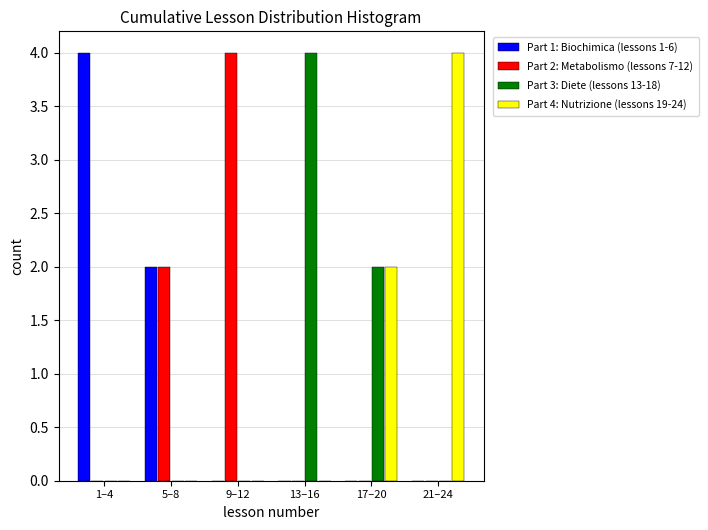

Reading right to left, extract all data points from this chart.

Part 1: Biochimica (lessons 1-6): 21–24=0	17–20=0	13–16=0	9–12=0	5–8=2	1–4=4
Part 2: Metabolismo (lessons 7-12): 21–24=0	17–20=0	13–16=0	9–12=4	5–8=2	1–4=0
Part 3: Diete (lessons 13-18): 21–24=0	17–20=2	13–16=4	9–12=0	5–8=0	1–4=0
Part 4: Nutrizione (lessons 19-24): 21–24=4	17–20=2	13–16=0	9–12=0	5–8=0	1–4=0